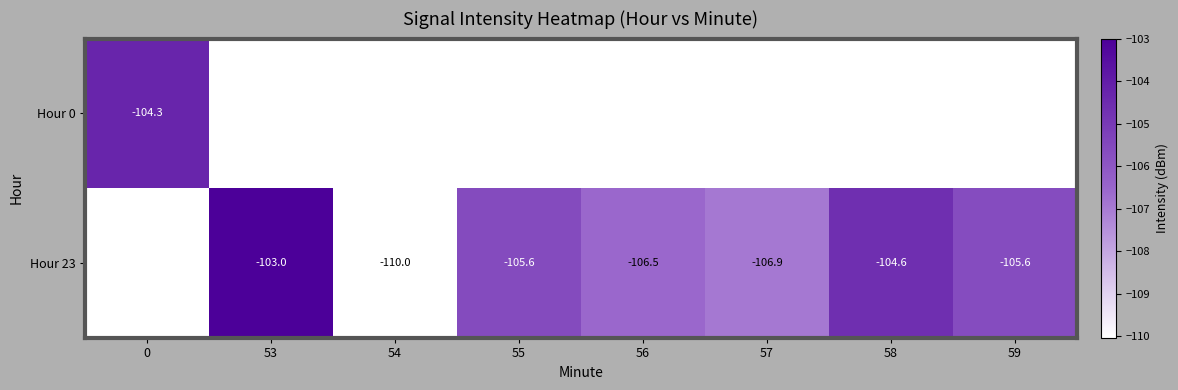

Is it true that Hour 0 equals -104.3 at 0?

True